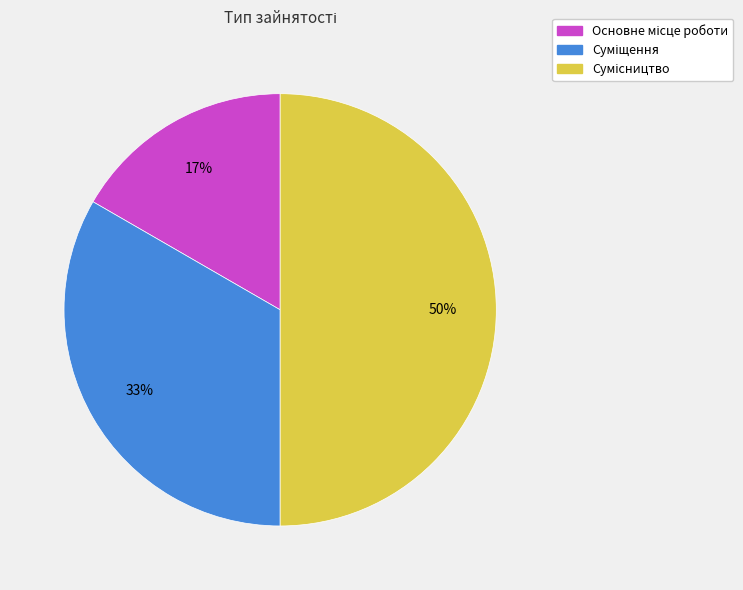

To the nearest percent, what is the difference between the largest and smallest slice percentages?

33%